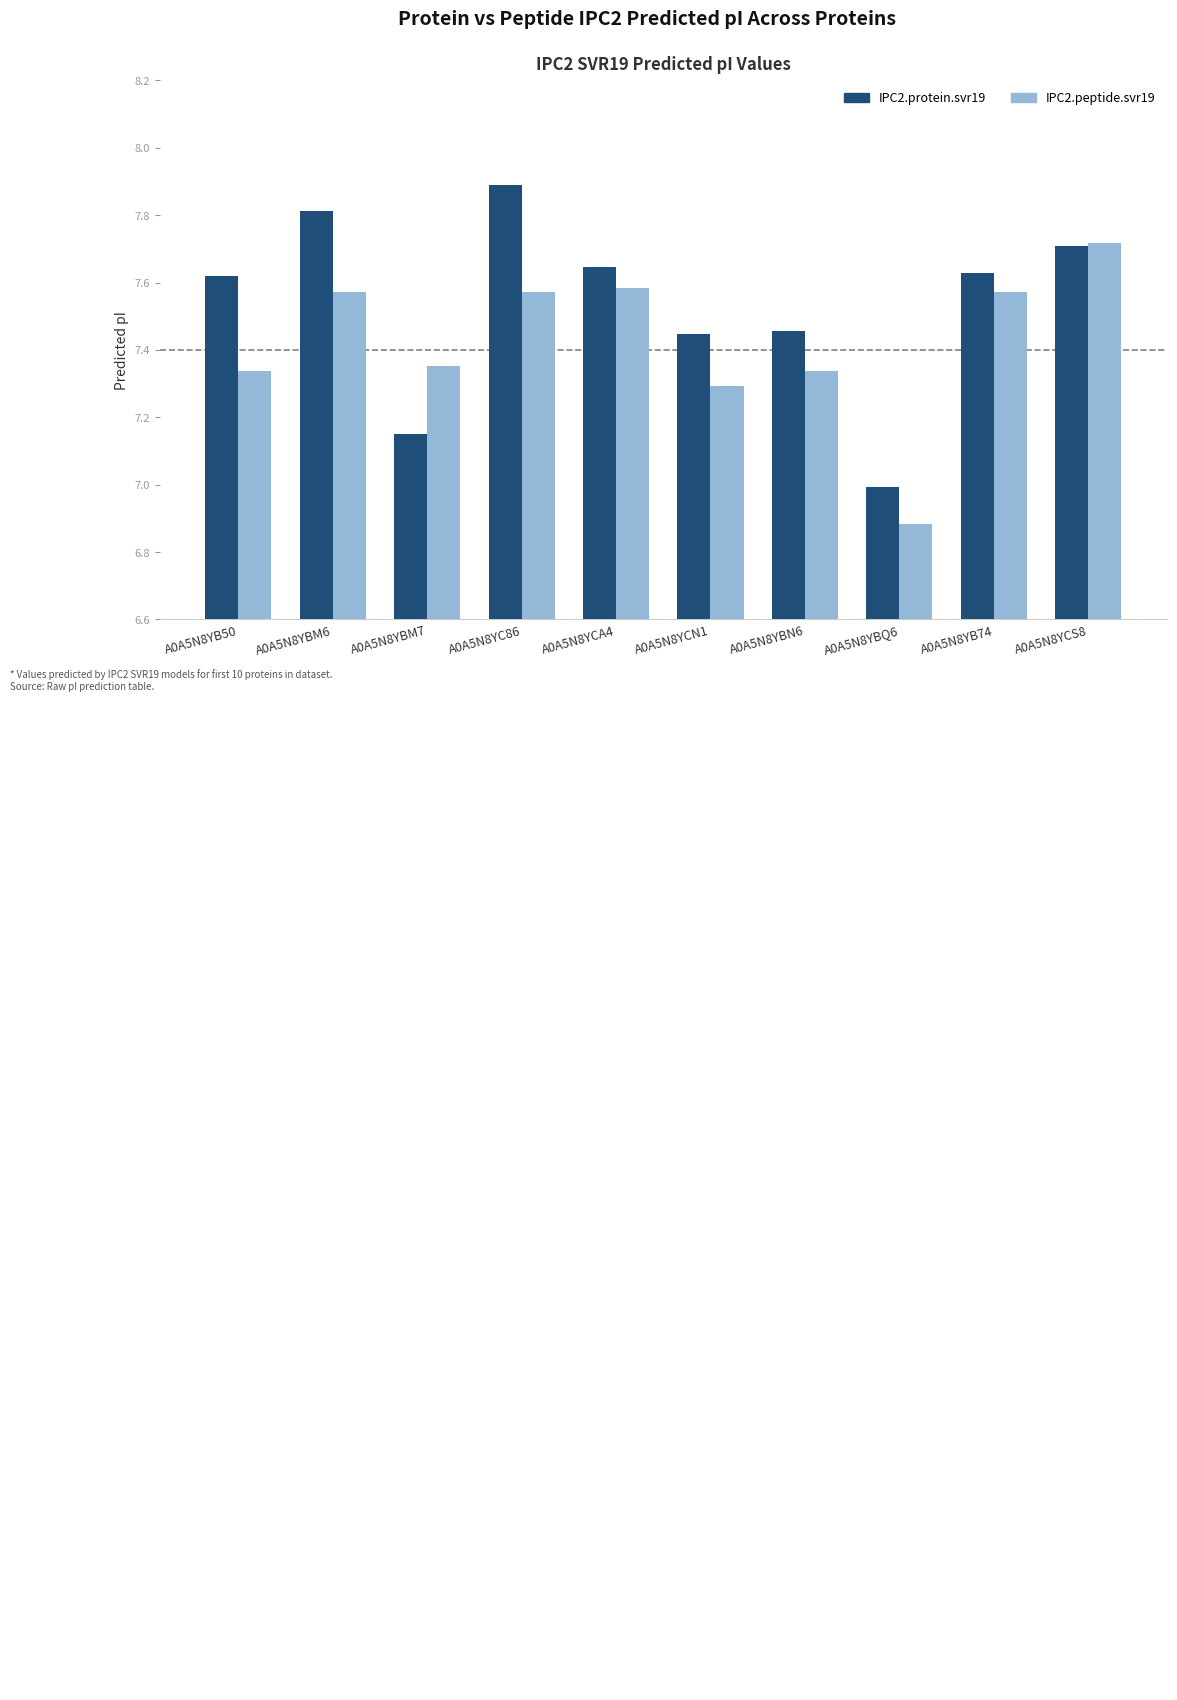

What is the sum of the IPC2.protein.svr19 values at A0A5N8YB50 and A0A5N8YB74?

15.2